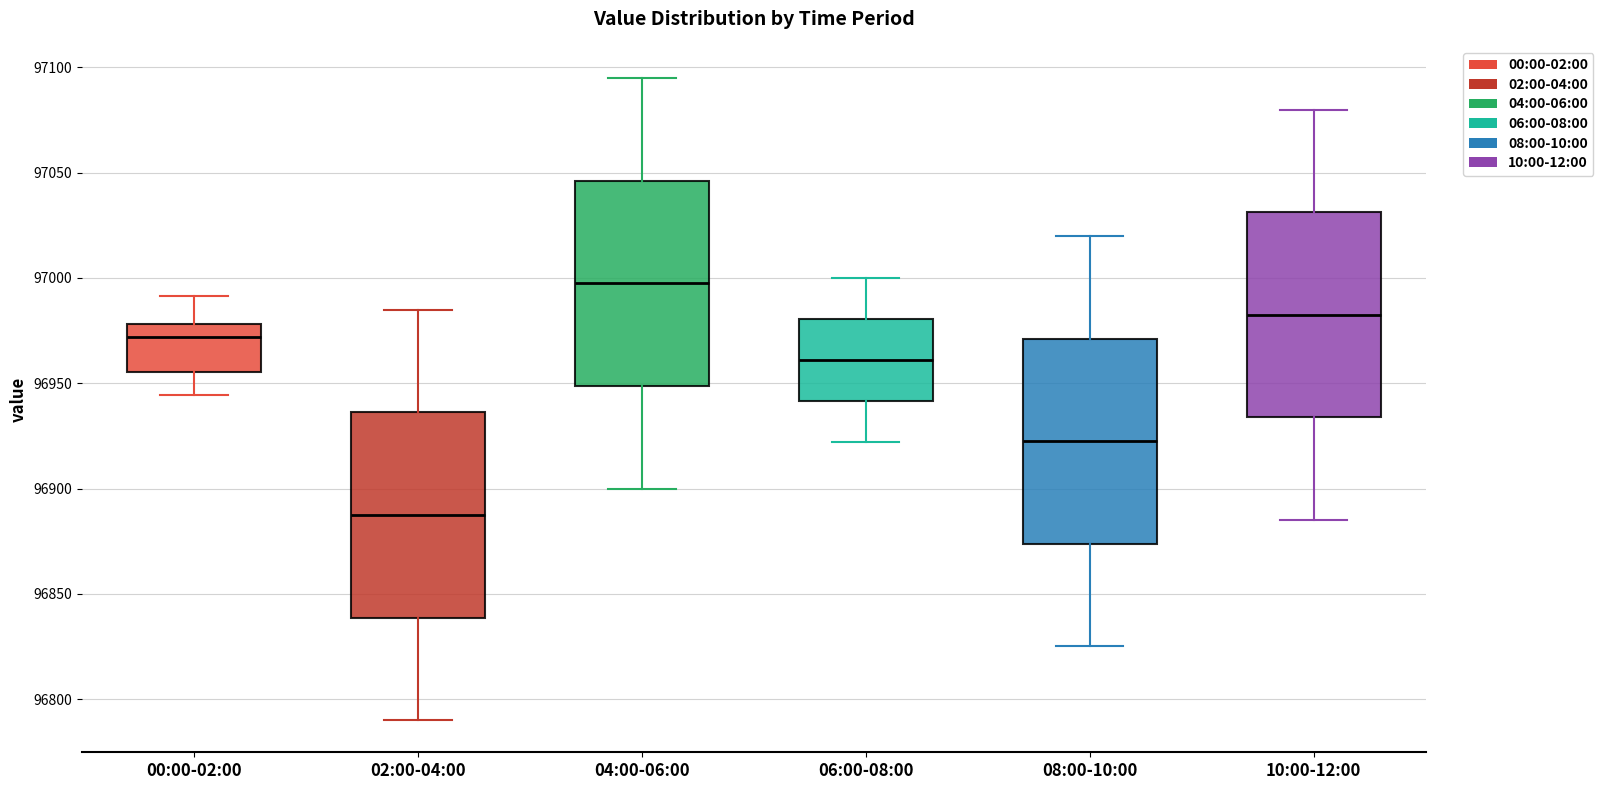

Reading left to right, read every box against the y-axis: the position of its median line, the range the box covers, and the ends of its whiskers. The values are not printed on the chart, so give them approximately, as read against the axis.

00:00-02:00: median 96970, box 96955 to 96980, whiskers 96945 to 96990
02:00-04:00: median 96890, box 96840 to 96935, whiskers 96790 to 96985
04:00-06:00: median 97000, box 96950 to 97045, whiskers 96900 to 97095
06:00-08:00: median 96960, box 96940 to 96980, whiskers 96920 to 97000
08:00-10:00: median 96925, box 96875 to 96970, whiskers 96825 to 97020
10:00-12:00: median 96985, box 96935 to 97030, whiskers 96885 to 97080